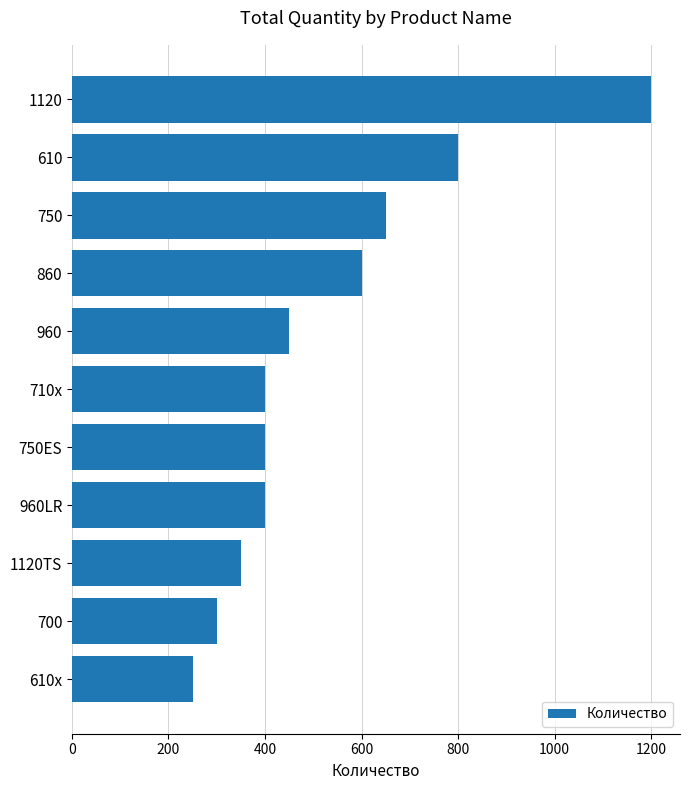

Are the bars horizontal?

Yes